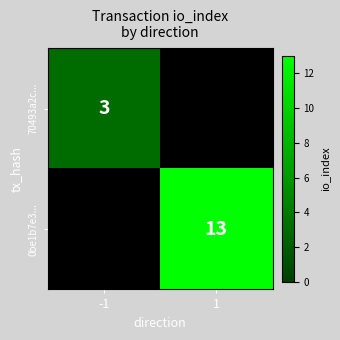

Is it true that 0be1b7e3... equals 4 at 1?

False